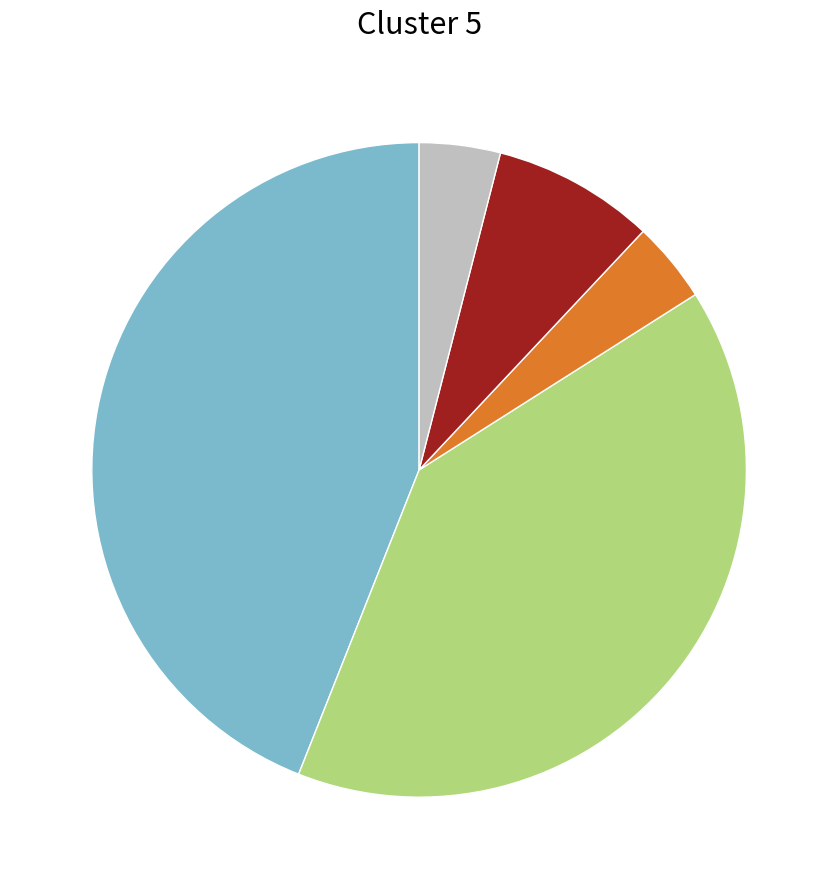

How many segments does this pie chart have?

5